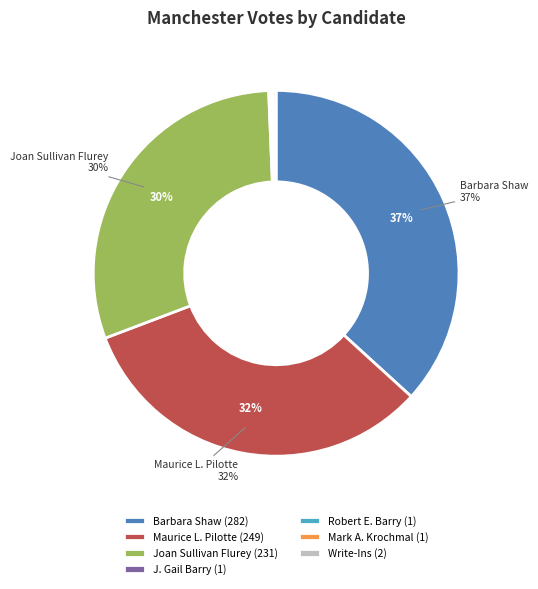

Does Joan Sullivan Flurey (231) represent more than half of the total?

No